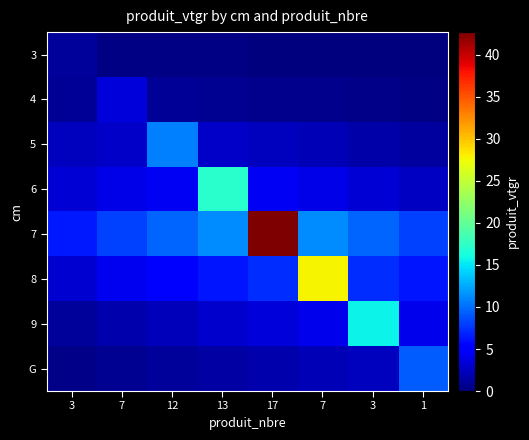

How many data points does each series have?

8